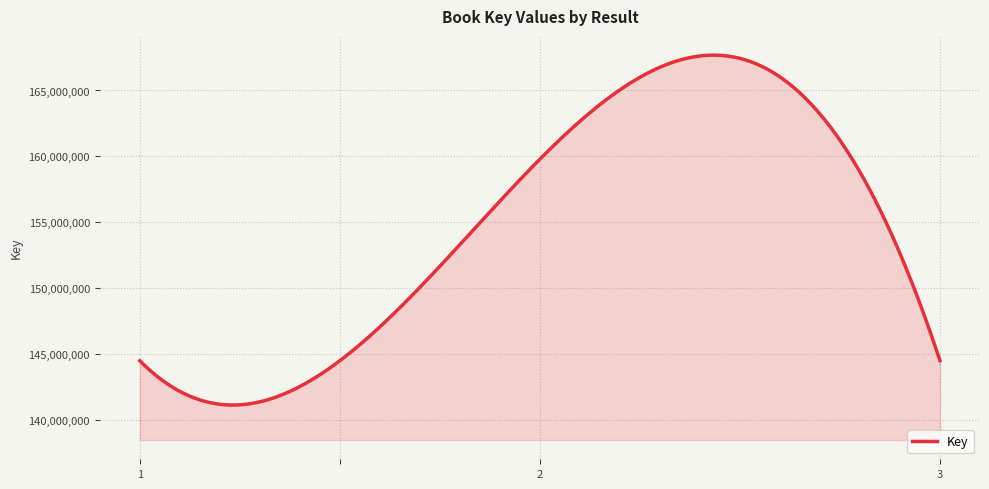

What is the maximum value shown in the chart?

167681916.4